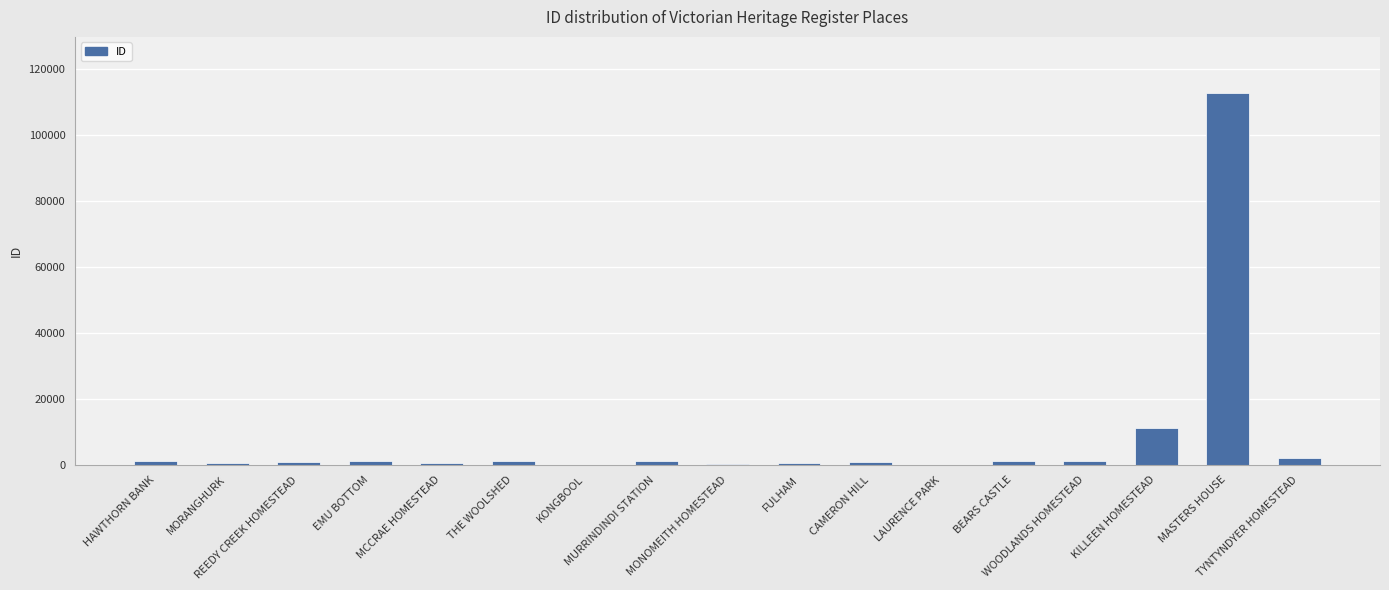

What is the sum of the values at MURRINDINDI STATION and FULHAM?

1870